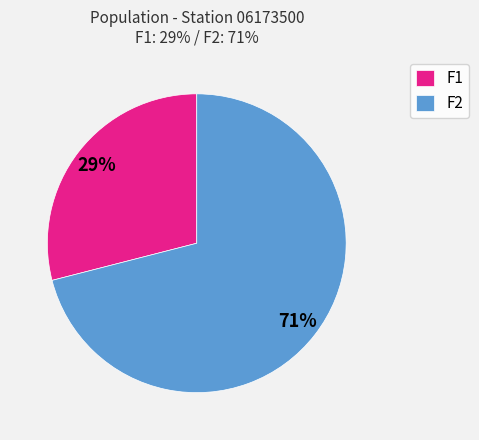

Does any single category account for the majority?

Yes